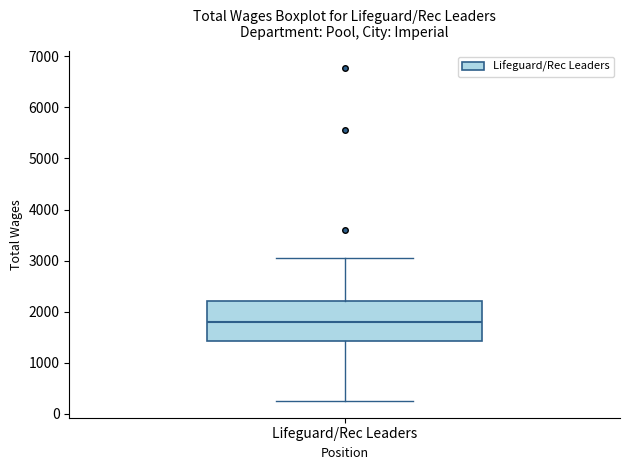

Read this box plot against the y-axis: the position of the median line, the range covered by the box, and the ends of both whiskers. The values are not printed on the chart, so give them approximately, as read against the axis.

median 1800, box 1400 to 2200, whiskers 300 to 3100